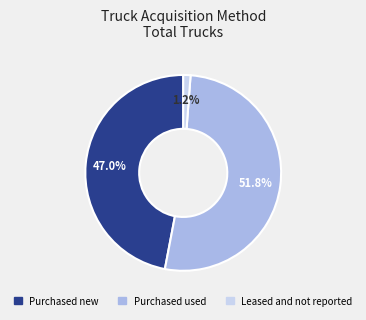

To the nearest percent, what is the average slice percentage?

33%